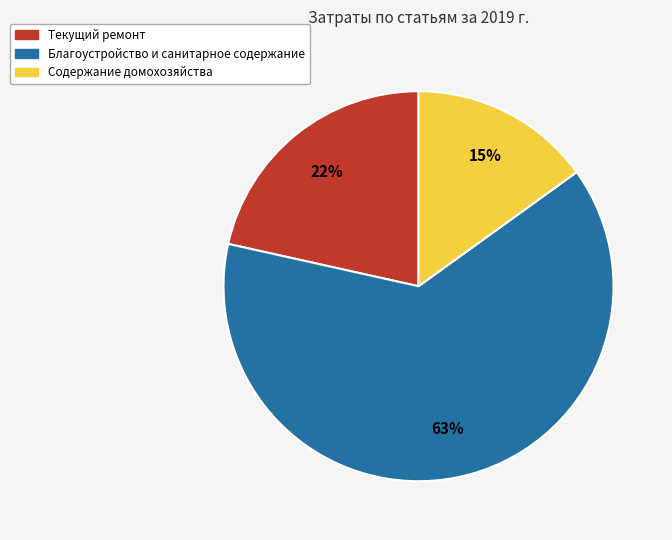

Which slice is the largest?

Благоустройство и санитарное содержание